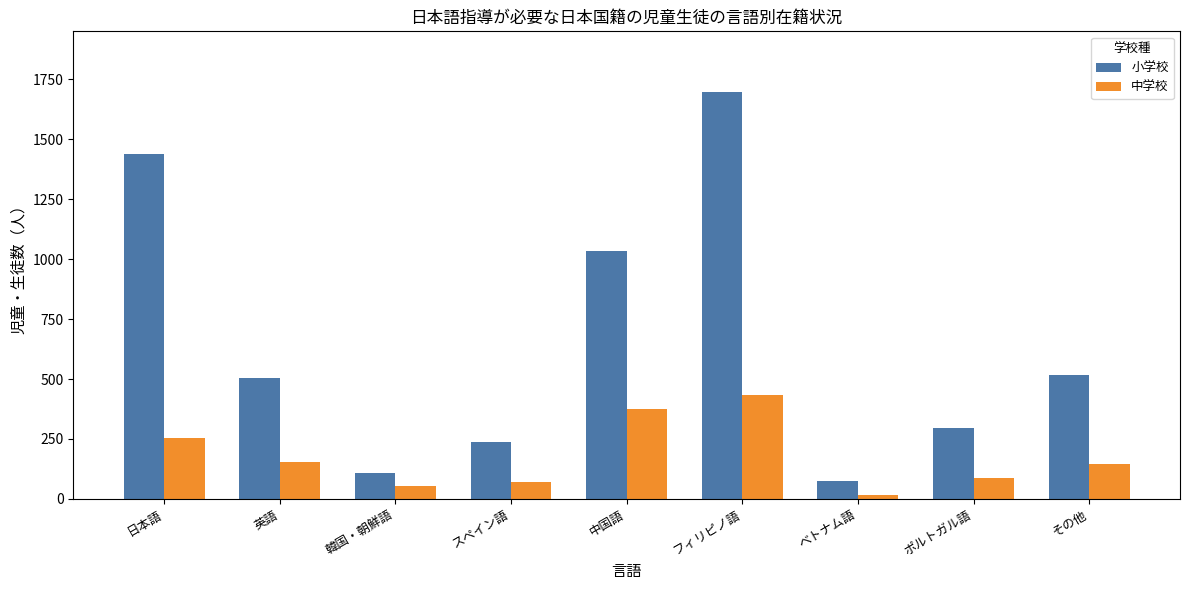

At which label is 小学校 closest to 884?

中国語